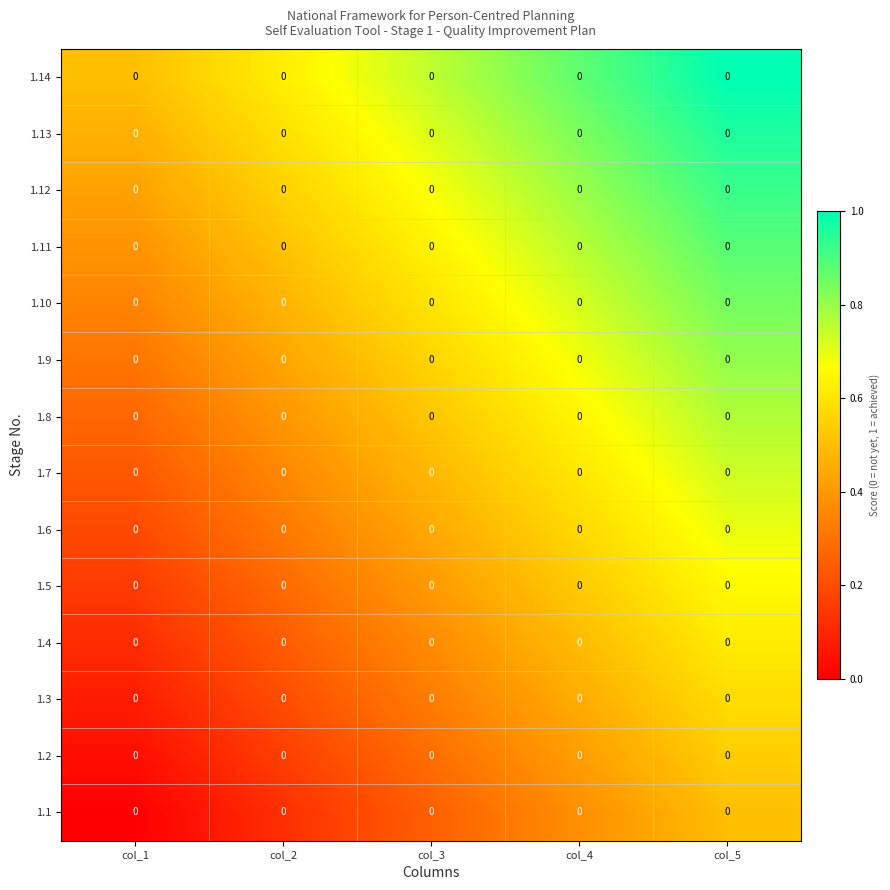

The 1.8 series shows 0.2 at col_3. True or false?

False